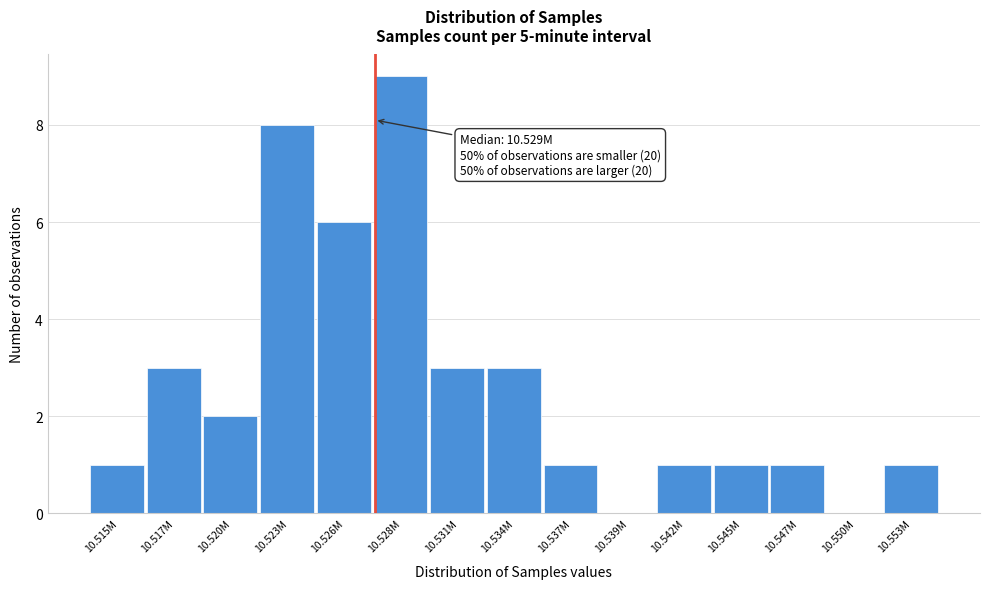

Reading right to left, transcribe all the data shown in this chart.

10.553M=1	10.550M=0	10.547M=1	10.545M=1	10.542M=1	10.539M=0	10.537M=1	10.534M=3	10.531M=3	10.528M=9	10.526M=6	10.523M=8	10.520M=2	10.517M=3	10.515M=1